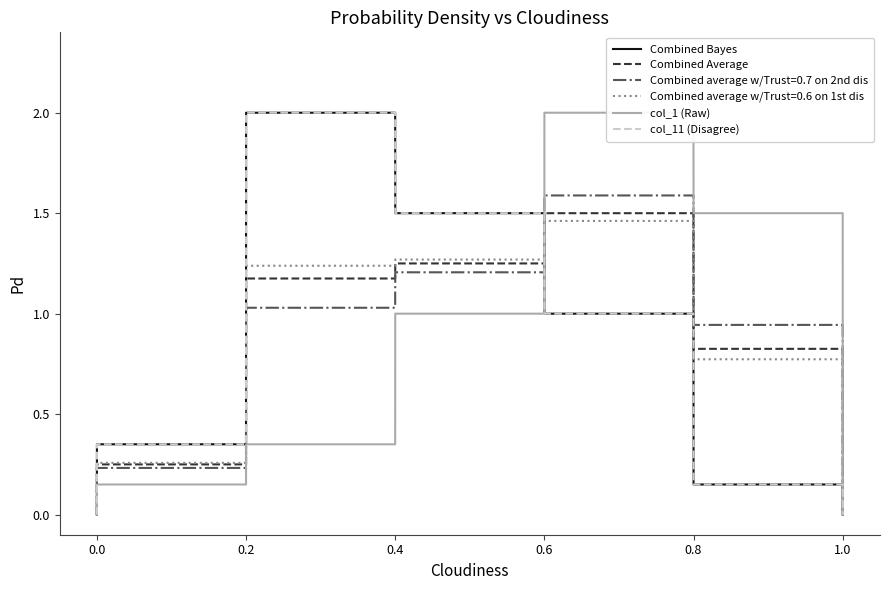

At how many categories does at least one series exceed 0?

10